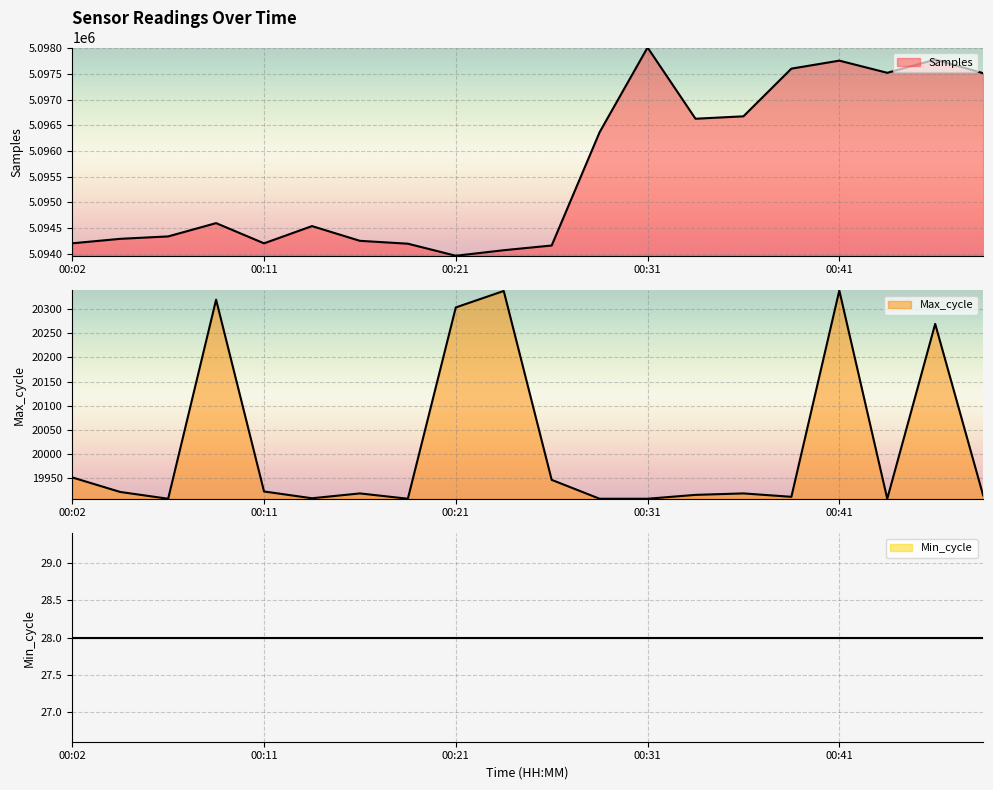

How many data points in Samples are less than 5094596?

10